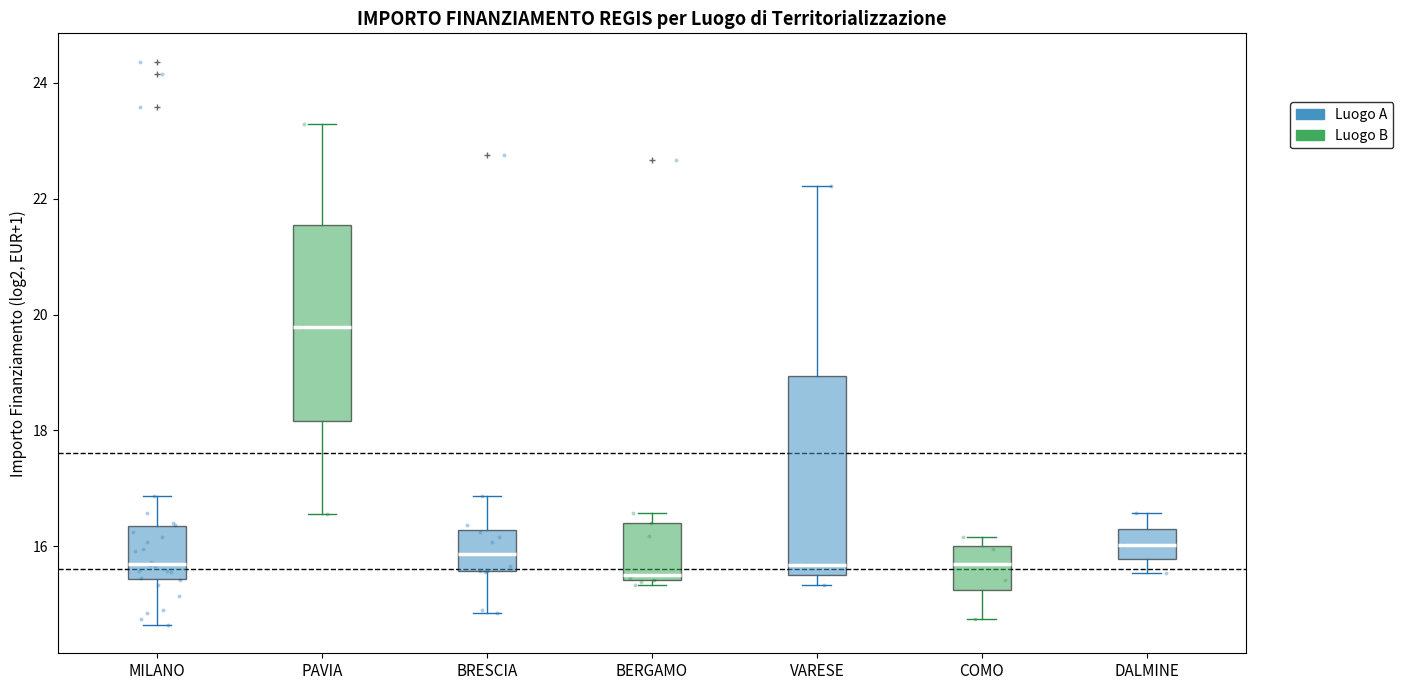

Reading left to right, read every box against the y-axis: the position of its median line, the range the box covers, and the ends of its whiskers. The values are not printed on the chart, so give them approximately, as read against the axis.

MILANO: median 15.8, box 15.4 to 16.4, whiskers 14.6 to 16.8
PAVIA: median 19.8, box 18.2 to 21.6, whiskers 16.6 to 23.2
BRESCIA: median 15.8, box 15.6 to 16.2, whiskers 14.8 to 16.8
BERGAMO: median 15.4 (just above the box's lower edge), box 15.4 to 16.4, whiskers 15.4 (just below the box's lower edge) to 16.6
VARESE: median 15.6 (just above the box's lower edge), box 15.6 to 19.0, whiskers 15.4 to 22.2
COMO: median 15.6, box 15.2 to 16.0, whiskers 14.8 to 16.2
DALMINE: median 16.0, box 15.8 to 16.2, whiskers 15.6 to 16.6